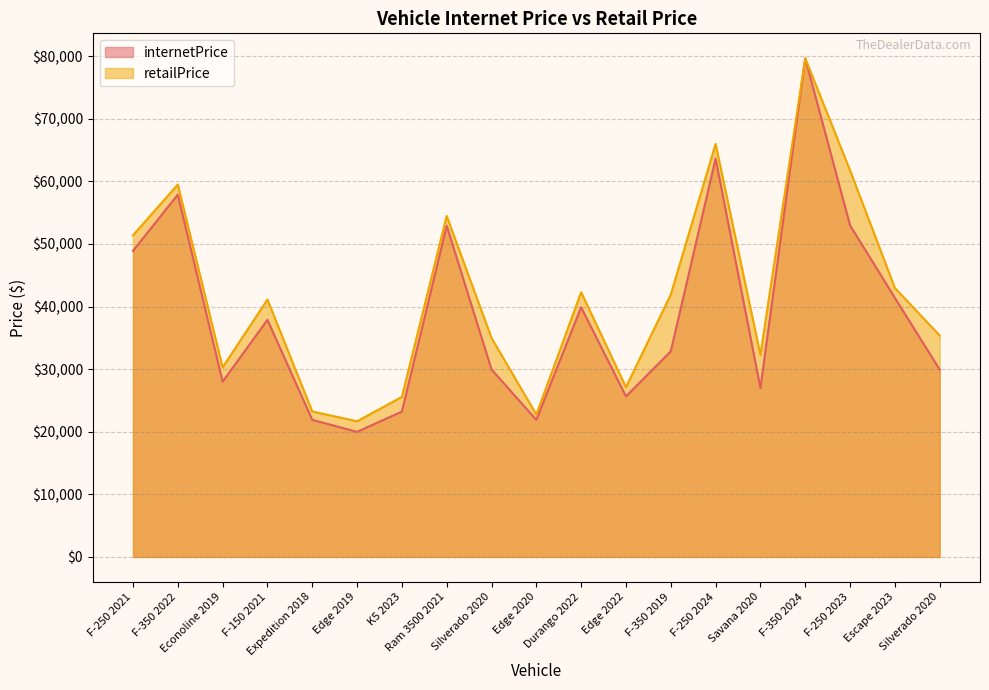

At which label does internetPrice first exceed 32850?

F-250 2021